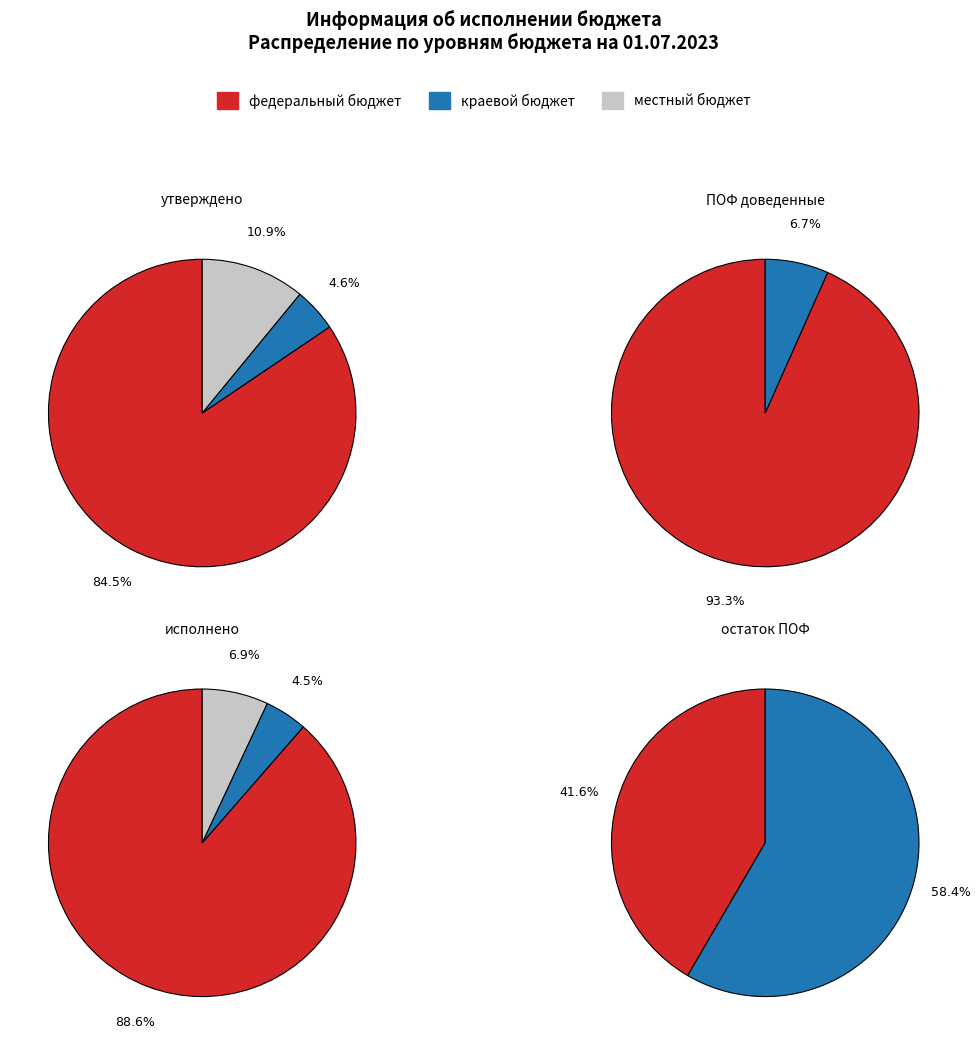

Rank the series at ПОФ доведенные from lowest to highest value.

местный бюджет, краевой бюджет, федеральный бюджет